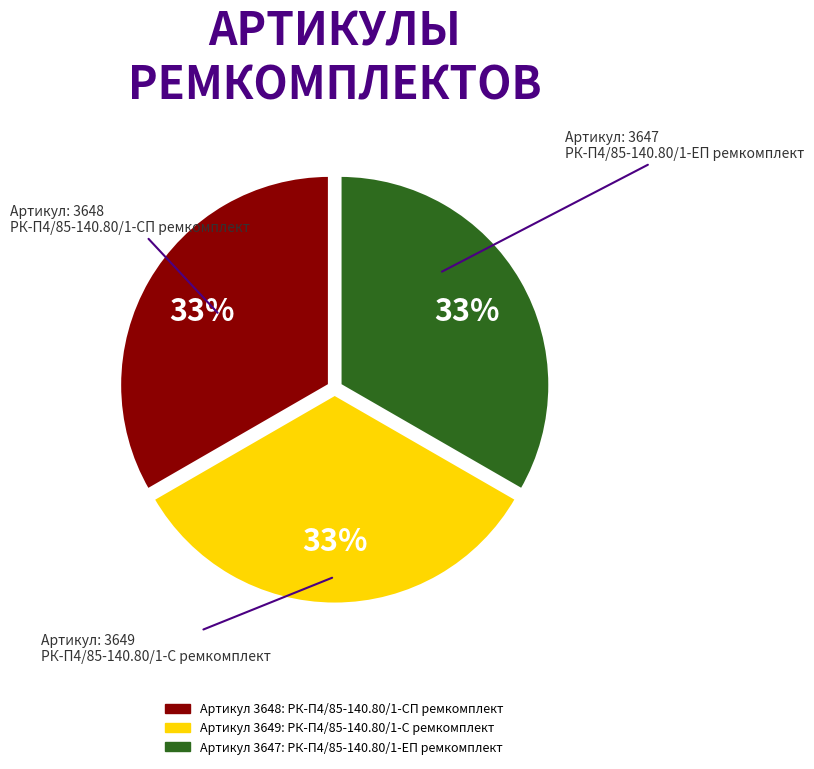

Is there any slice that represents more than half of the pie?

No